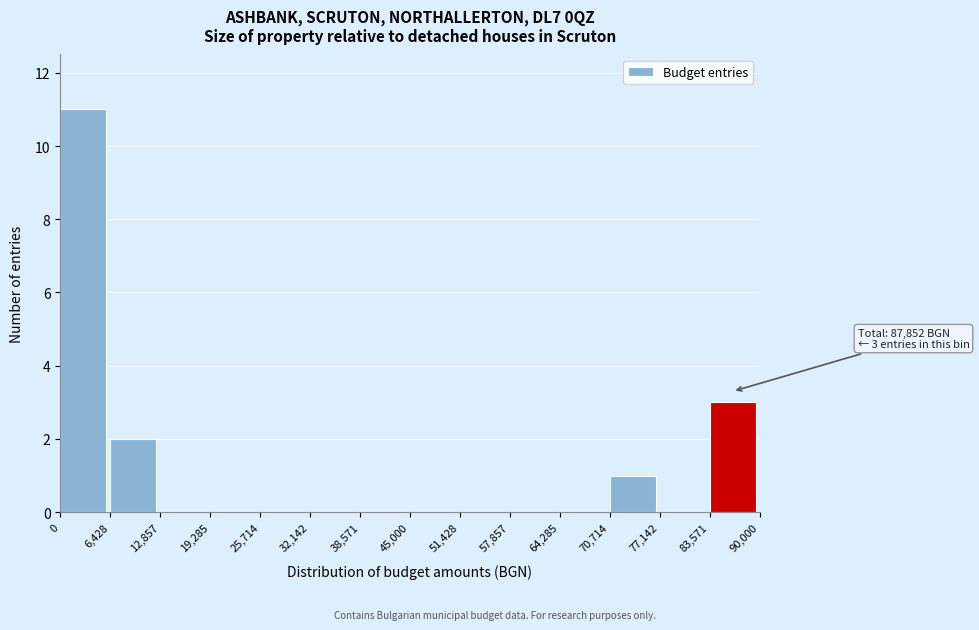

Which range on the x-axis has the tallest bar?

0 to 6,428